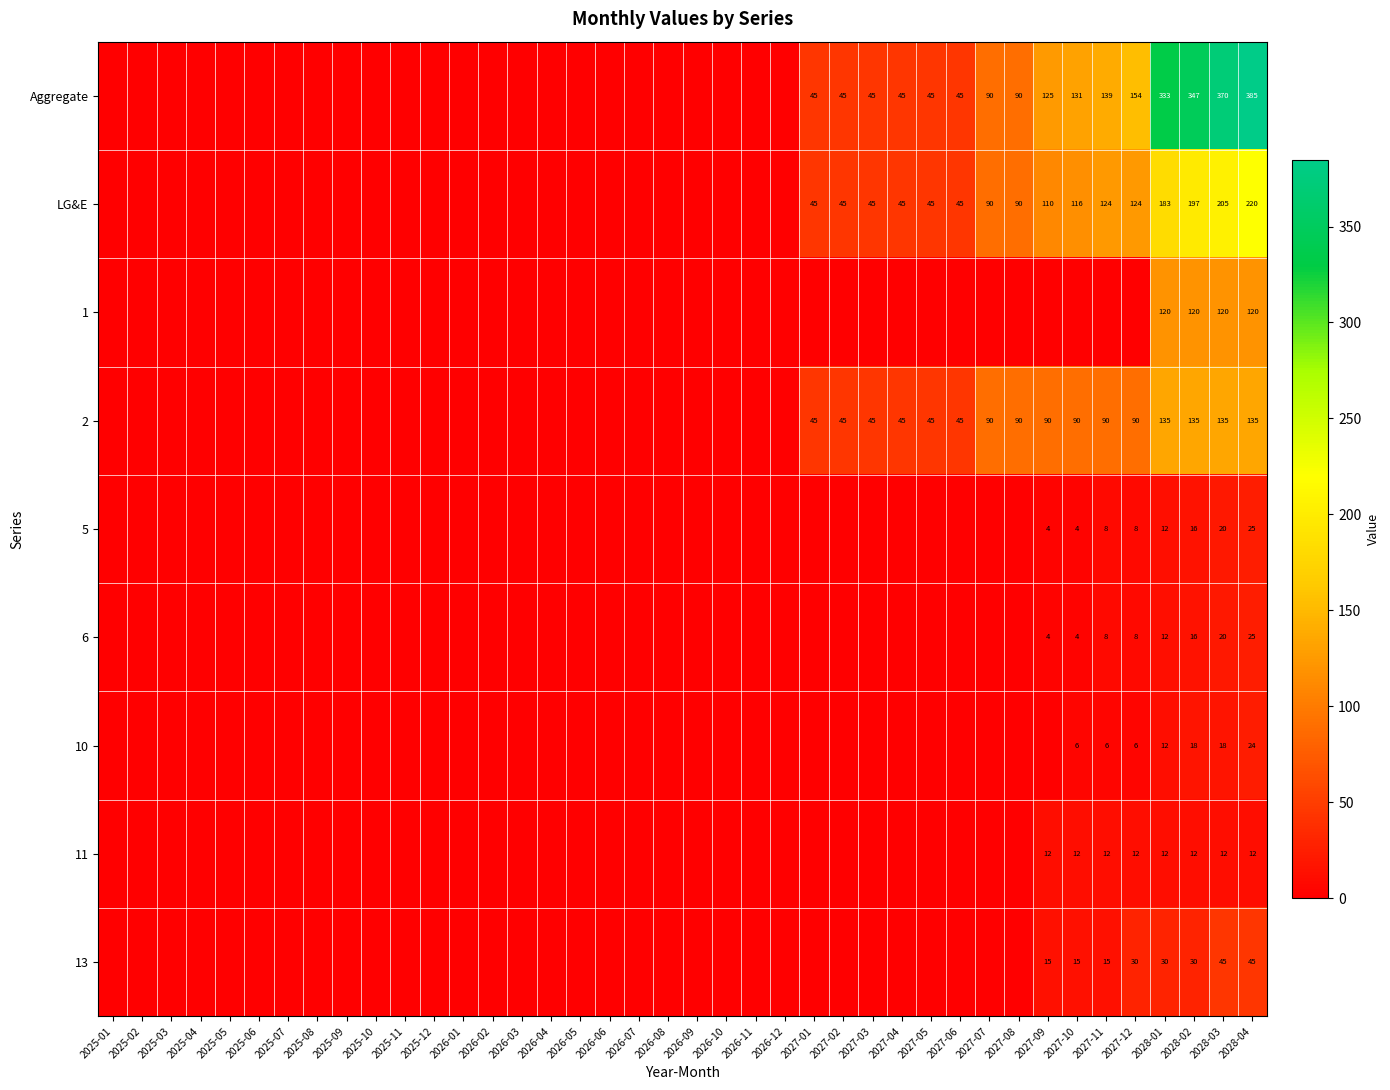

The value of 2 at 2027-01 is 25. True or false?

False